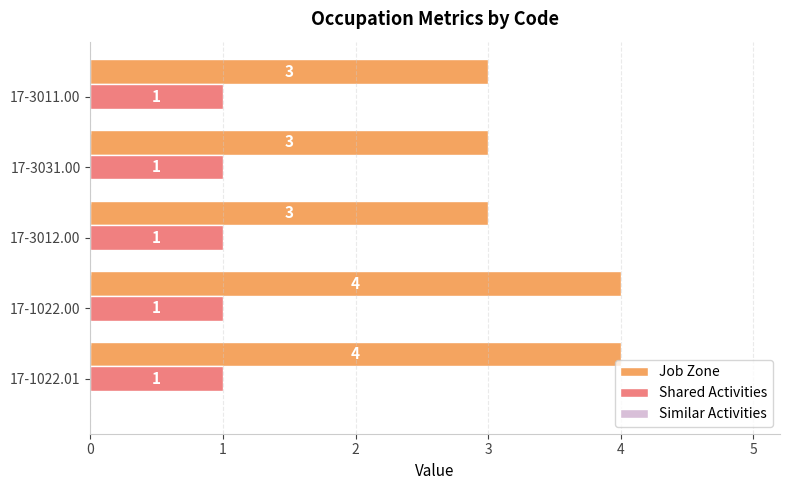

Which series has the widest spread of values?

Job Zone